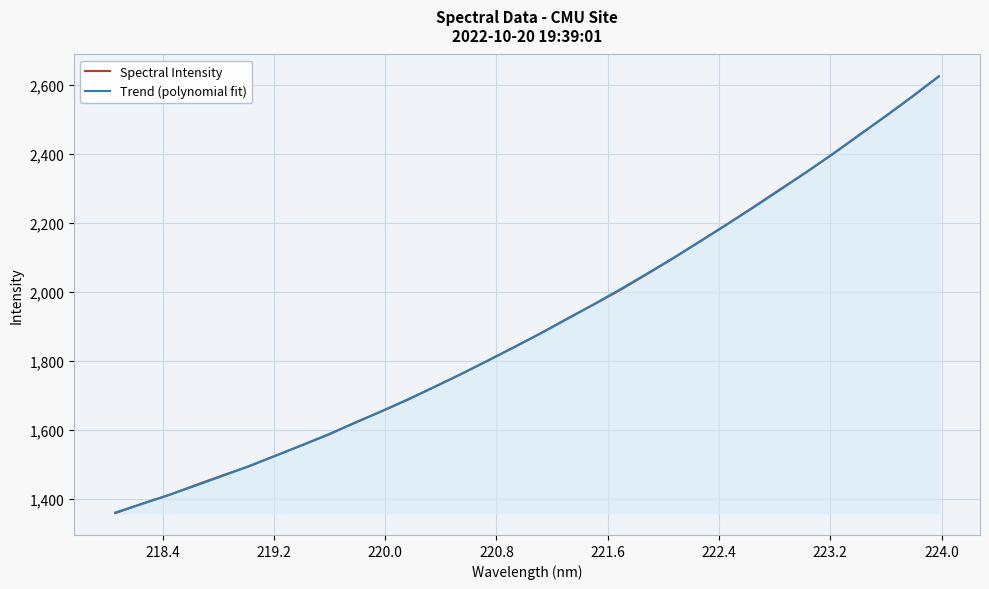

What are all the series names shown in the legend?

Spectral Intensity, Trend (polynomial fit)